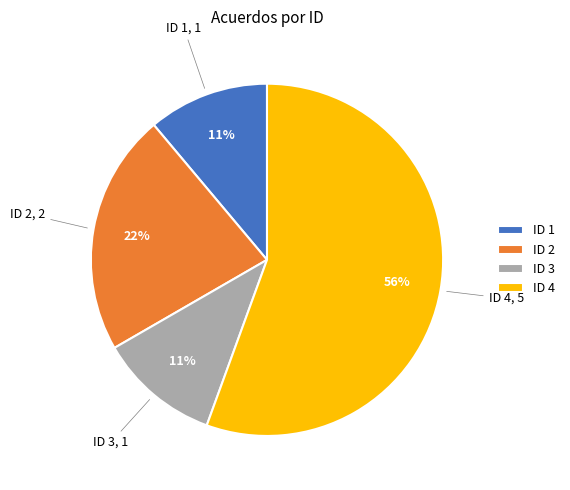

To the nearest percent, what portion does ID 4 represent?

56%